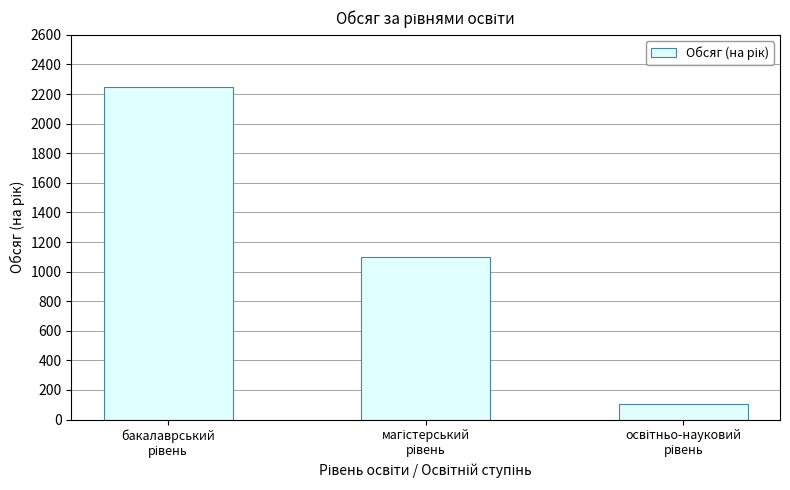

Reading right to left, list all the values displayed in this chart.

107	1100	2250